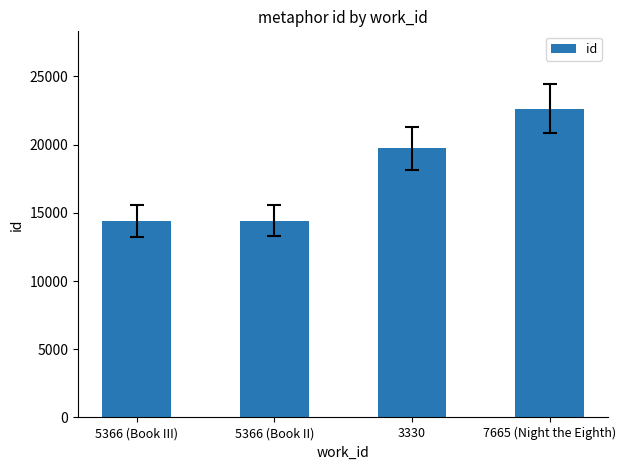

Which category has the highest value across all series?

7665 (Night the Eighth)